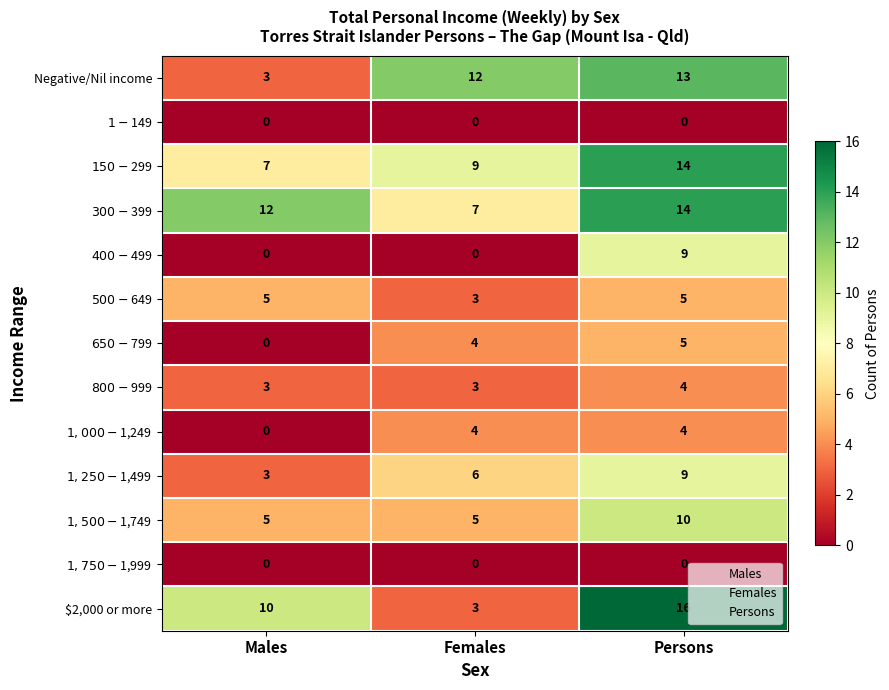

How many data points does each series have?

3